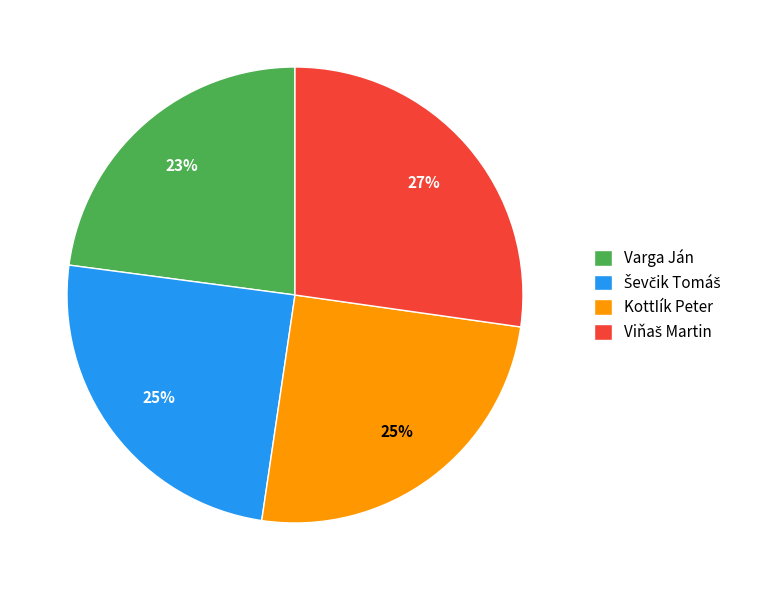

Is the sum of KottIík Peter and Varga Ján greater than half?

No